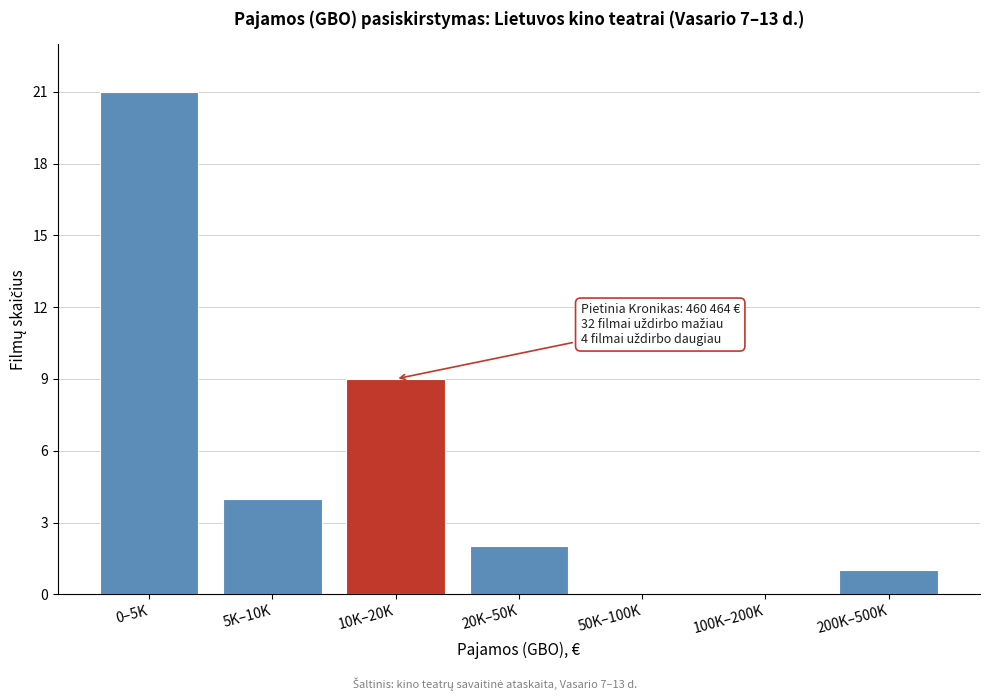

Reading right to left, list all the values displayed in this chart.

200K–500K=1	100K–200K=0	50K–100K=0	20K–50K=2	10K–20K=9	5K–10K=4	0–5K=21